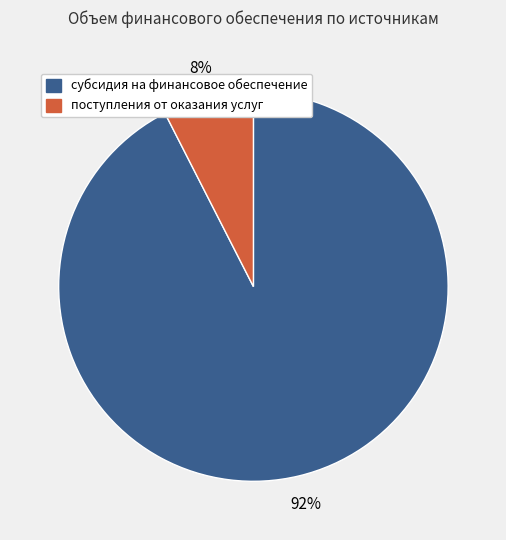

What percentage is the субсидия на финансовое обеспечение slice, to the nearest percent?

92%